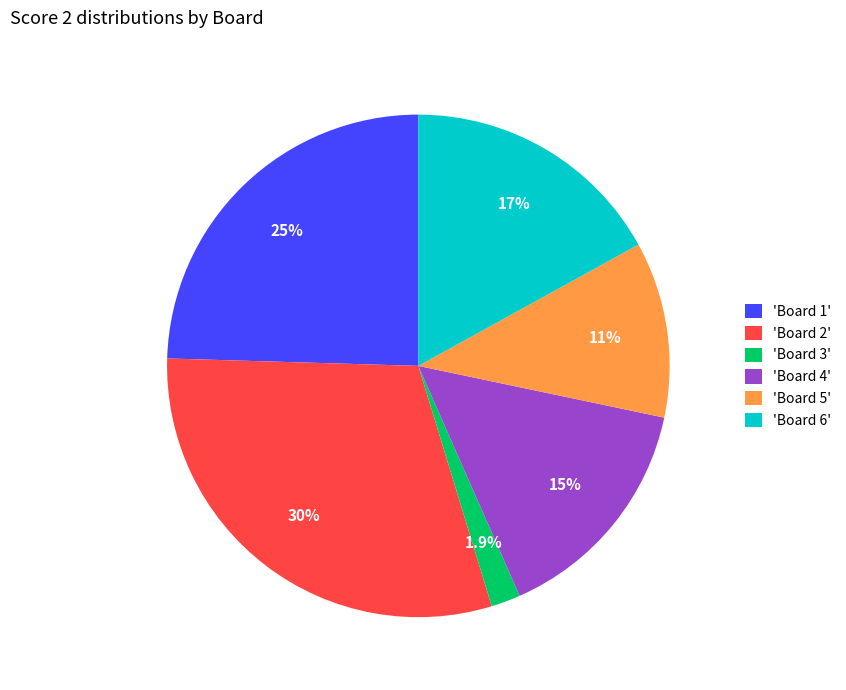

What percentage do 'Board 2' and 'Board 1' together represent?

54.7%